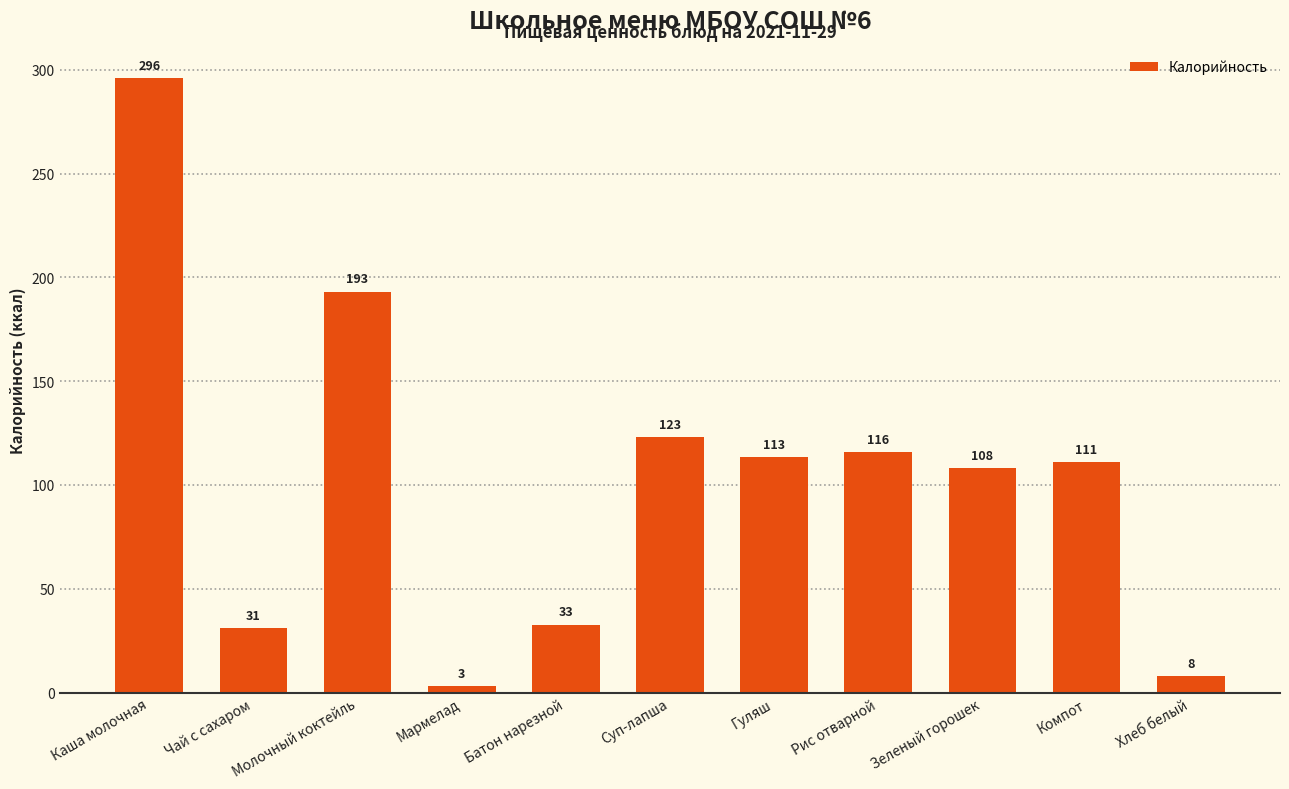

What is the average value?

103.2